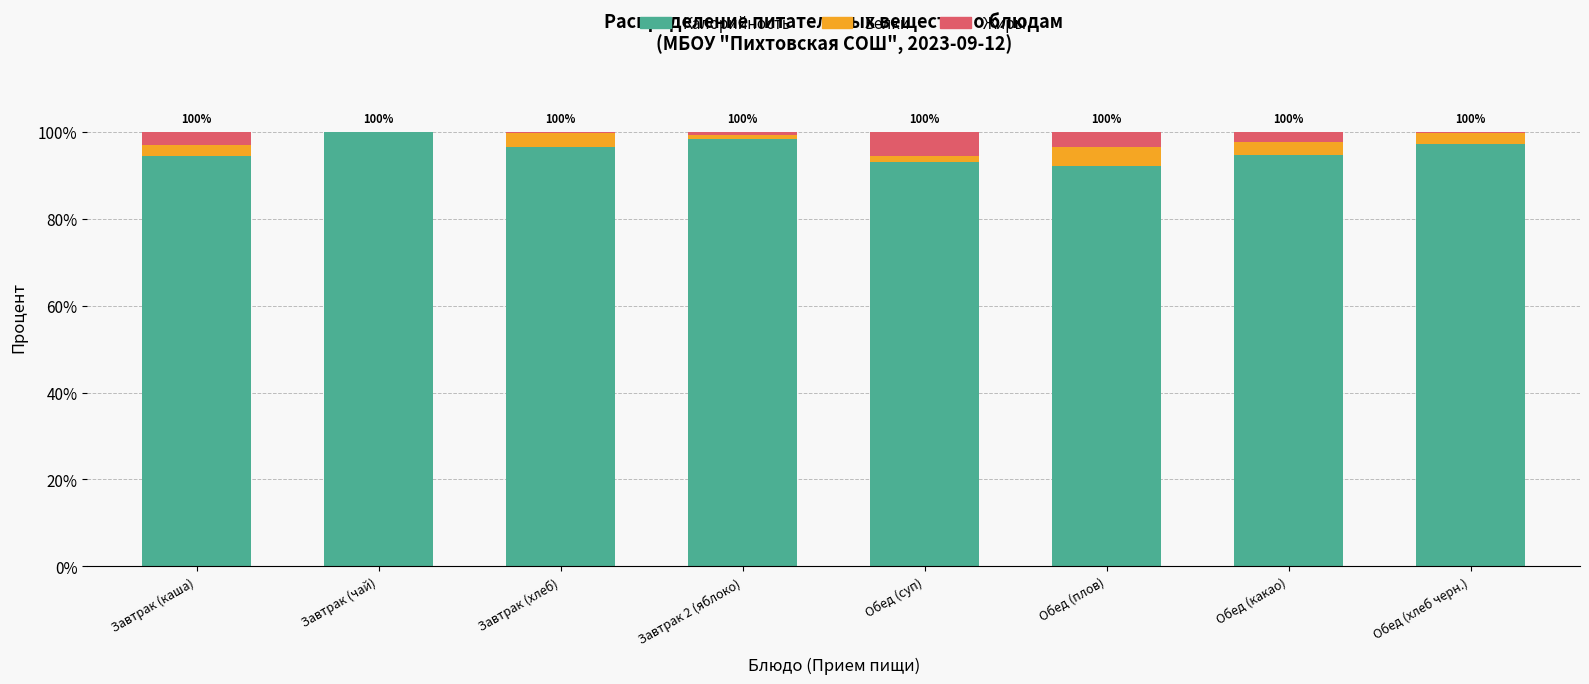

What is the highest value of the Калорийность series?

99.9